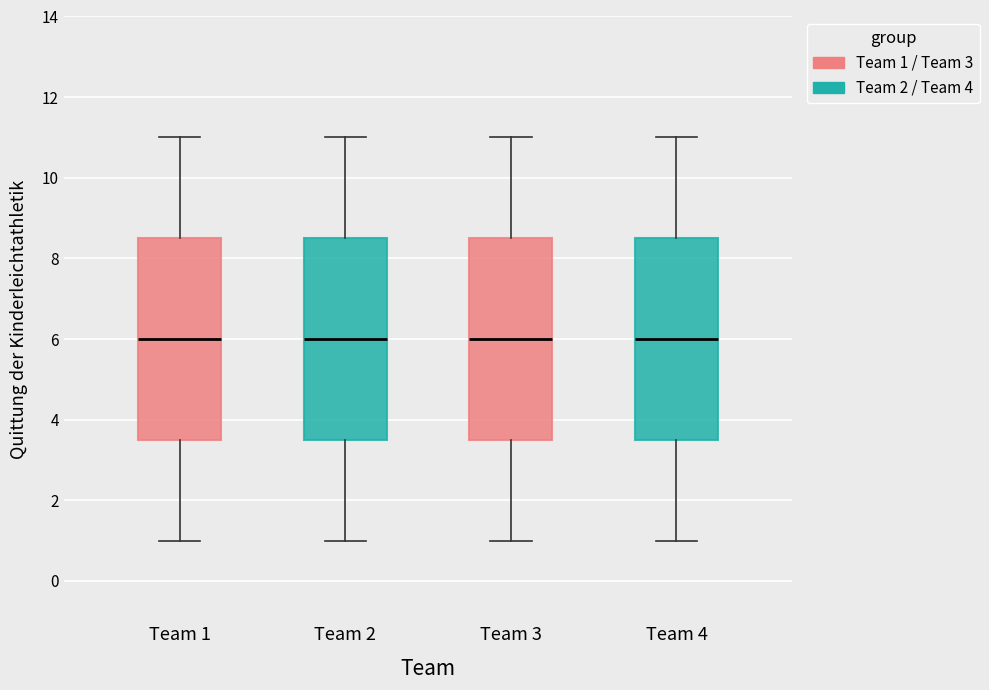

Where does the lower whisker of the box for Team 3 end on the y-axis? The values are not printed on the chart, so give them approximately, as read against the axis.

1.0